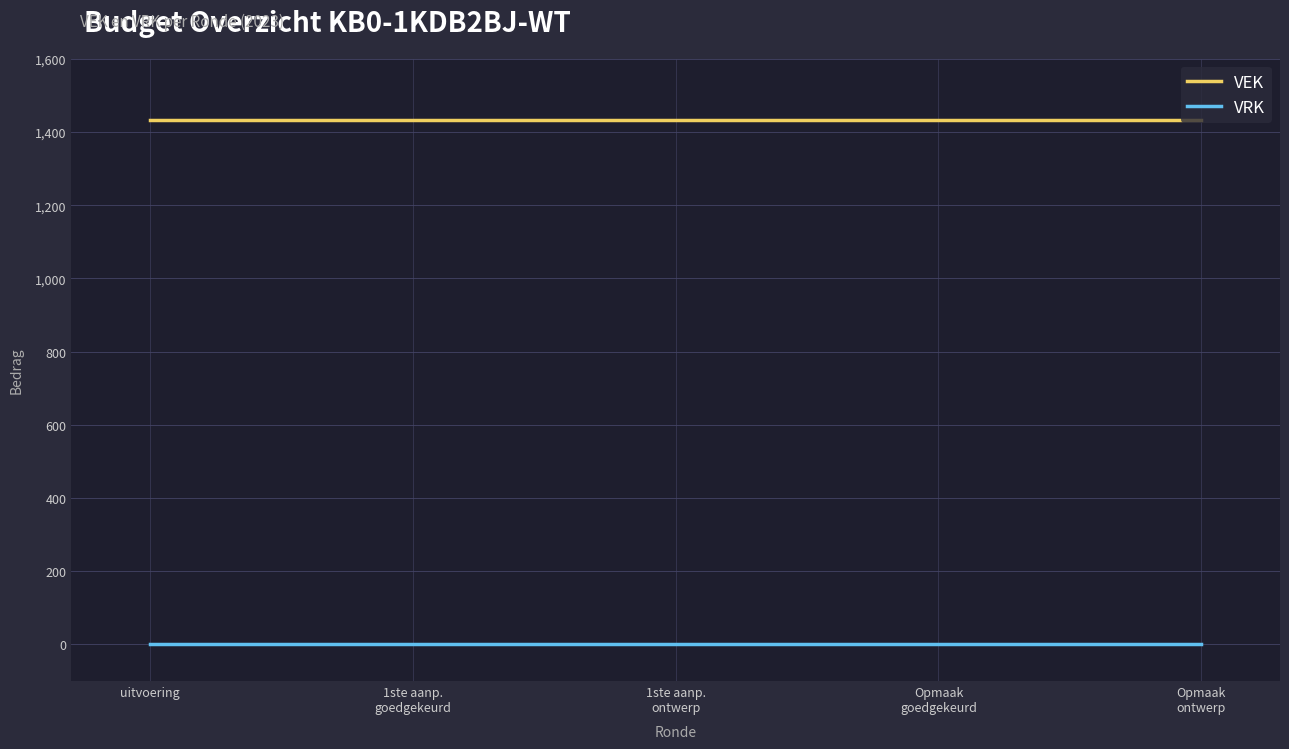

What are all the series names shown in the legend?

VEK, VRK